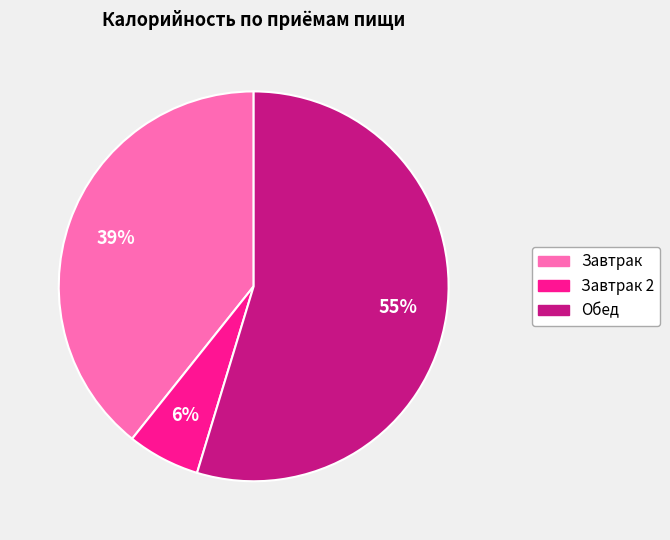

To the nearest percent, what is the average slice percentage?

33%